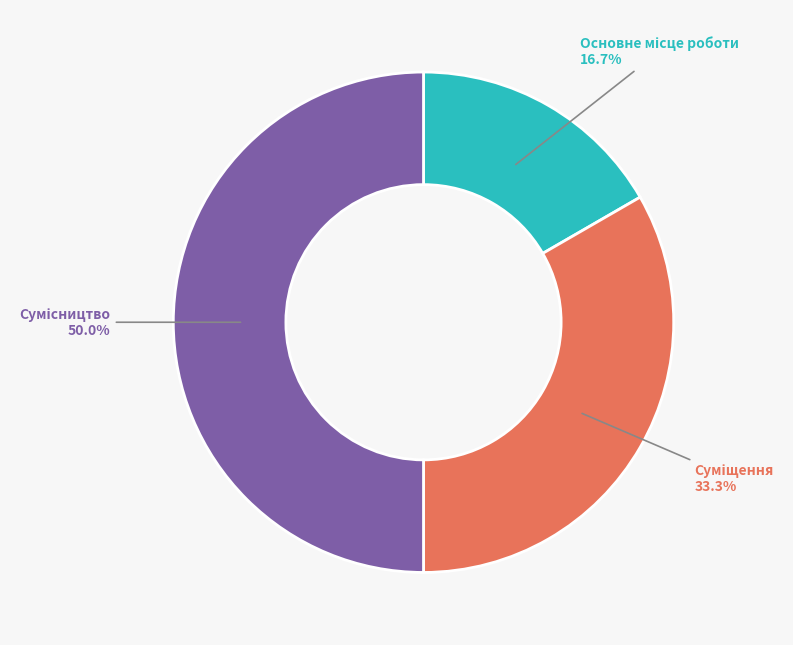

Count the number of slices in the pie.

3